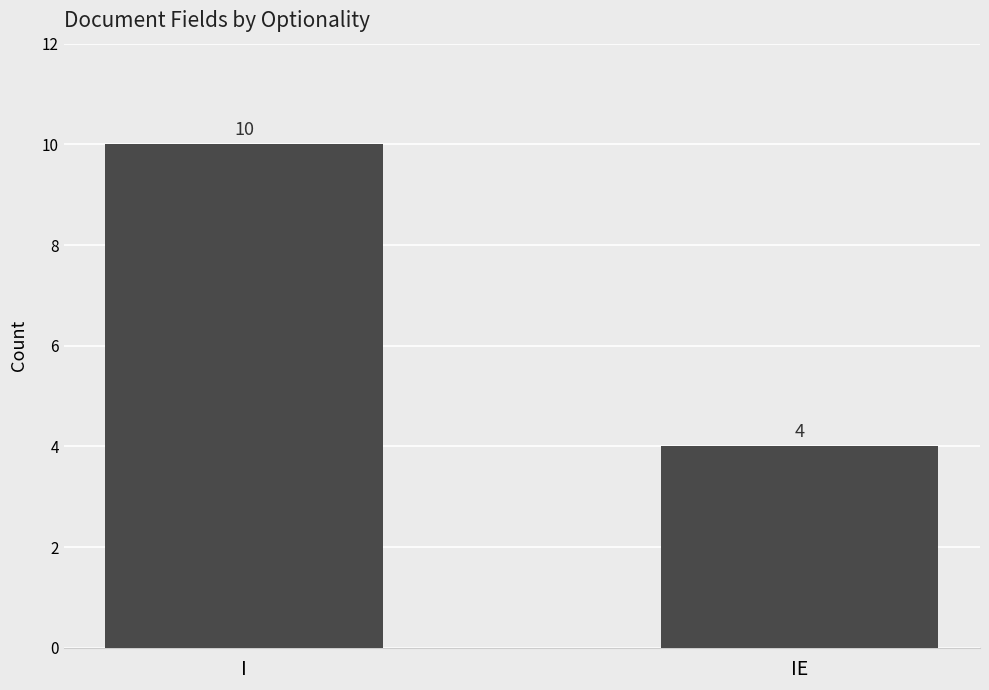

Does the chart contain any negative values?

No